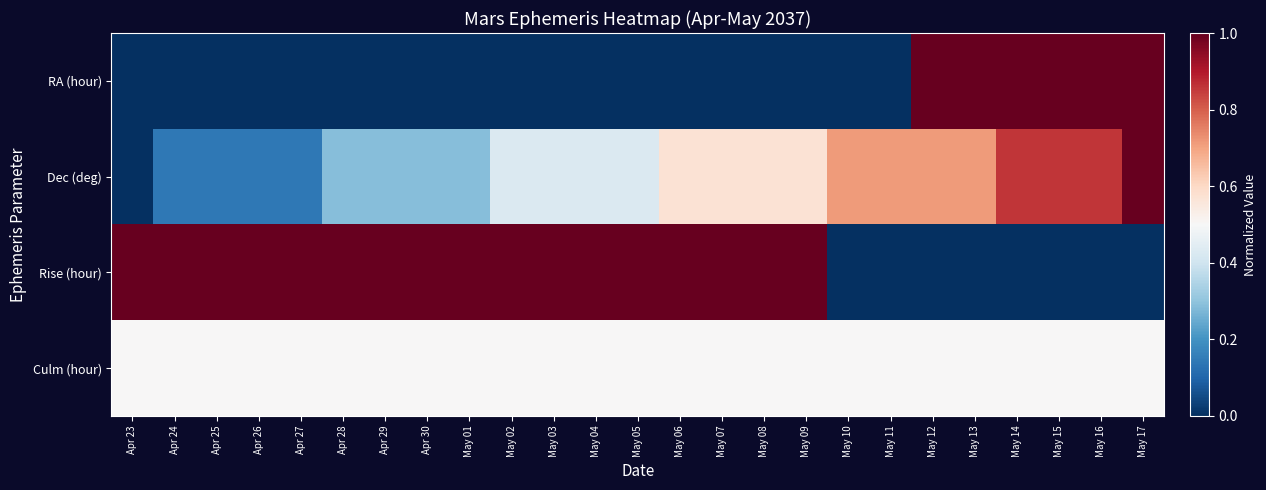

Reading left to right, transcribe all the data shown in this chart.

RA (hour): Apr 23=0.0	Apr 24=0.0	Apr 25=0.0	Apr 26=0.0	Apr 27=0.0	Apr 28=0.0	Apr 29=0.0	Apr 30=0.0	May 01=0.0	May 02=0.0	May 03=0.0	May 04=0.0	May 05=0.0	May 06=0.0	May 07=0.0	May 08=0.0	May 09=0.0	May 10=0.0	May 11=0.0	May 12=1.0	May 13=1.0	May 14=1.0	May 15=1.0	May 16=1.0	May 17=1.0
Dec (deg): Apr 23=0.0	Apr 24=0.1	Apr 25=0.1	Apr 26=0.1	Apr 27=0.1	Apr 28=0.3	Apr 29=0.3	Apr 30=0.3	May 01=0.3	May 02=0.4	May 03=0.4	May 04=0.4	May 05=0.4	May 06=0.6	May 07=0.6	May 08=0.6	May 09=0.6	May 10=0.7	May 11=0.7	May 12=0.7	May 13=0.7	May 14=0.9	May 15=0.9	May 16=0.9	May 17=1.0
Rise (hour): Apr 23=1.0	Apr 24=1.0	Apr 25=1.0	Apr 26=1.0	Apr 27=1.0	Apr 28=1.0	Apr 29=1.0	Apr 30=1.0	May 01=1.0	May 02=1.0	May 03=1.0	May 04=1.0	May 05=1.0	May 06=1.0	May 07=1.0	May 08=1.0	May 09=1.0	May 10=0.0	May 11=0.0	May 12=0.0	May 13=0.0	May 14=0.0	May 15=0.0	May 16=0.0	May 17=0.0
Culm (hour): Apr 23=0.5	Apr 24=0.5	Apr 25=0.5	Apr 26=0.5	Apr 27=0.5	Apr 28=0.5	Apr 29=0.5	Apr 30=0.5	May 01=0.5	May 02=0.5	May 03=0.5	May 04=0.5	May 05=0.5	May 06=0.5	May 07=0.5	May 08=0.5	May 09=0.5	May 10=0.5	May 11=0.5	May 12=0.5	May 13=0.5	May 14=0.5	May 15=0.5	May 16=0.5	May 17=0.5